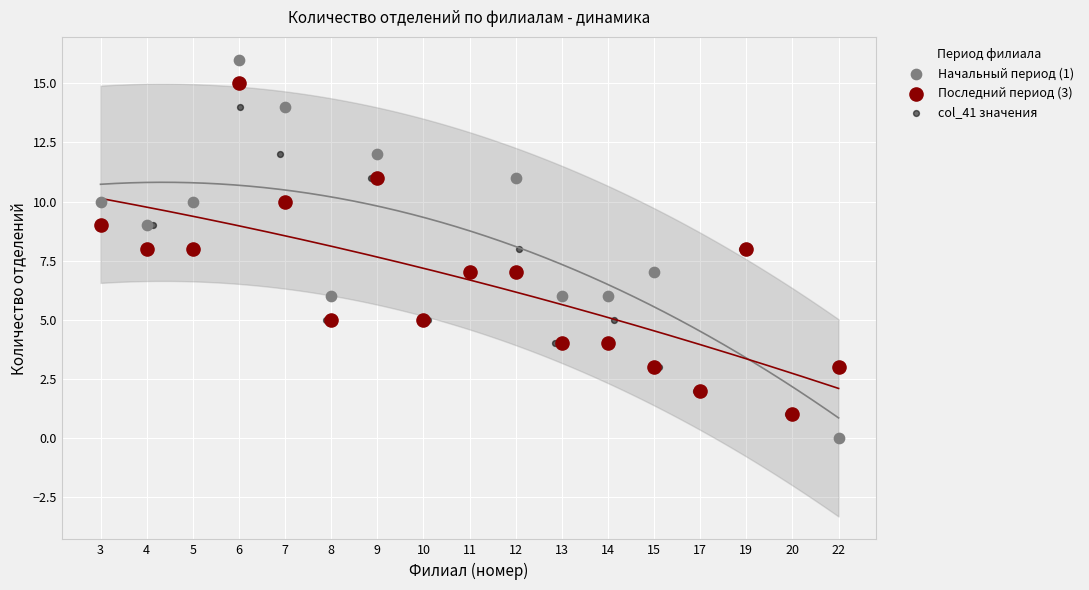

Which series contains the highest Y value?

Начальный период (1)